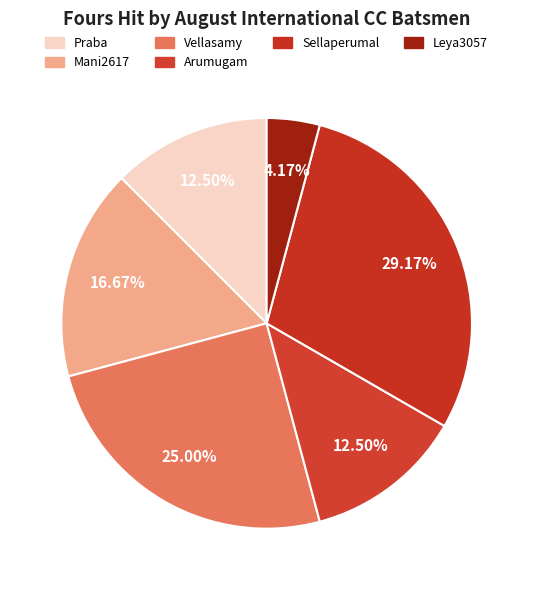

Count the number of slices in the pie.

6